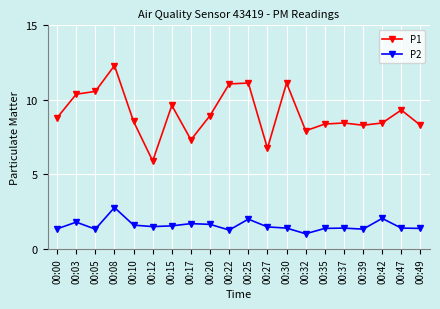

Which series changed the most between 00:47 and 00:49?

P1